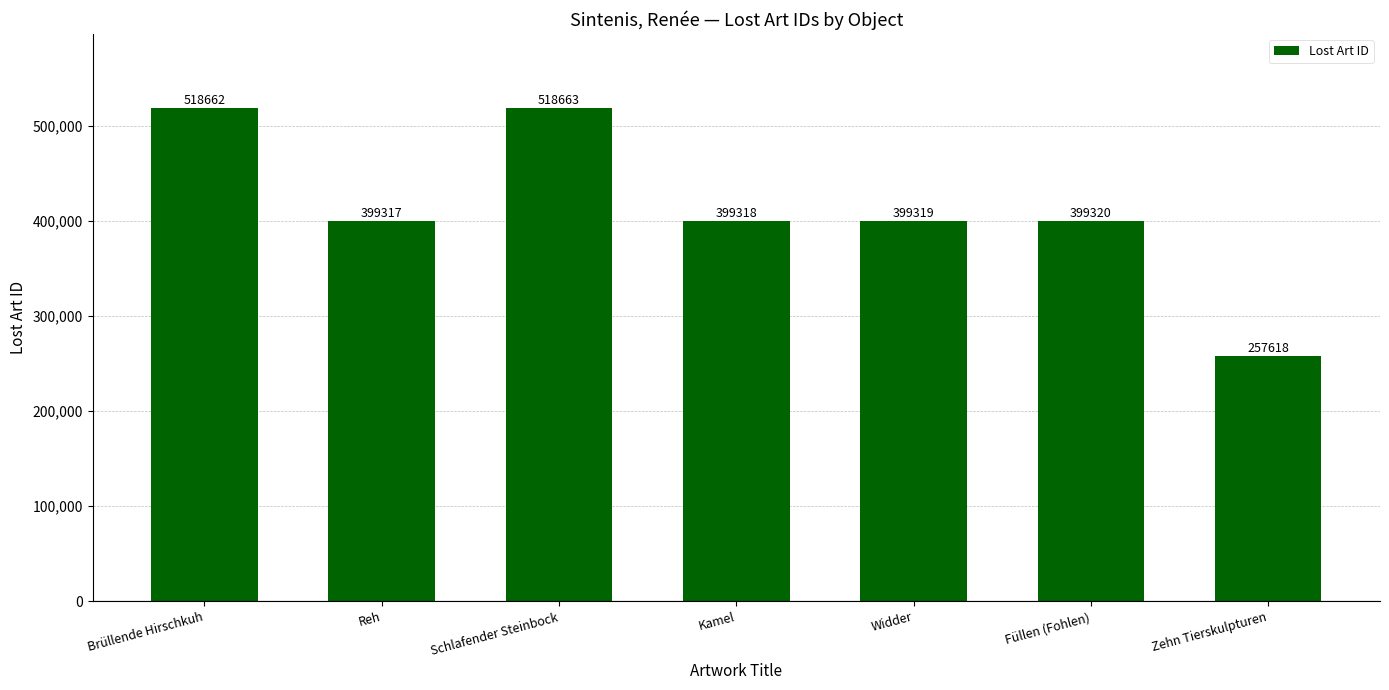

How many bars are there in total?

7